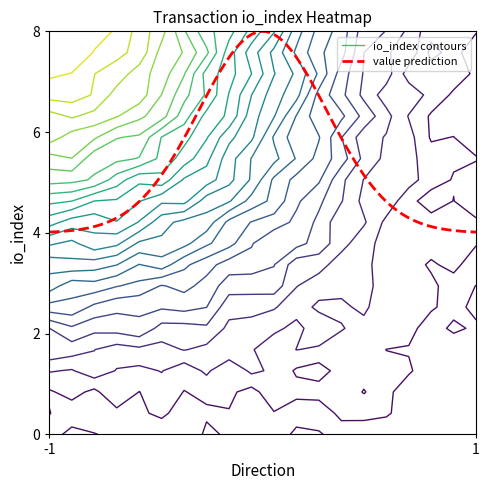

What is the greatest value displayed?

8